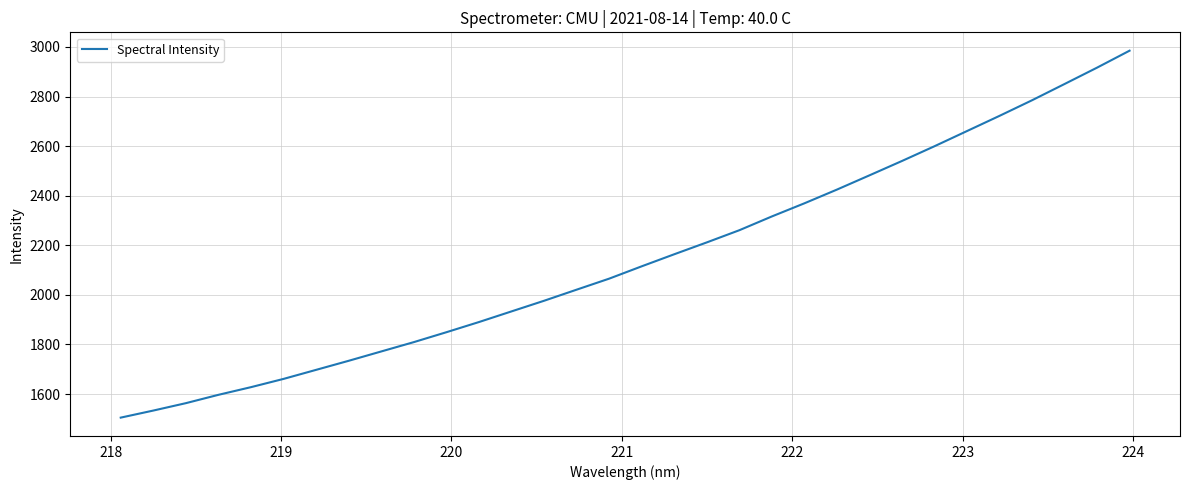

What is the difference between the maximum and minimum values?

1480.0